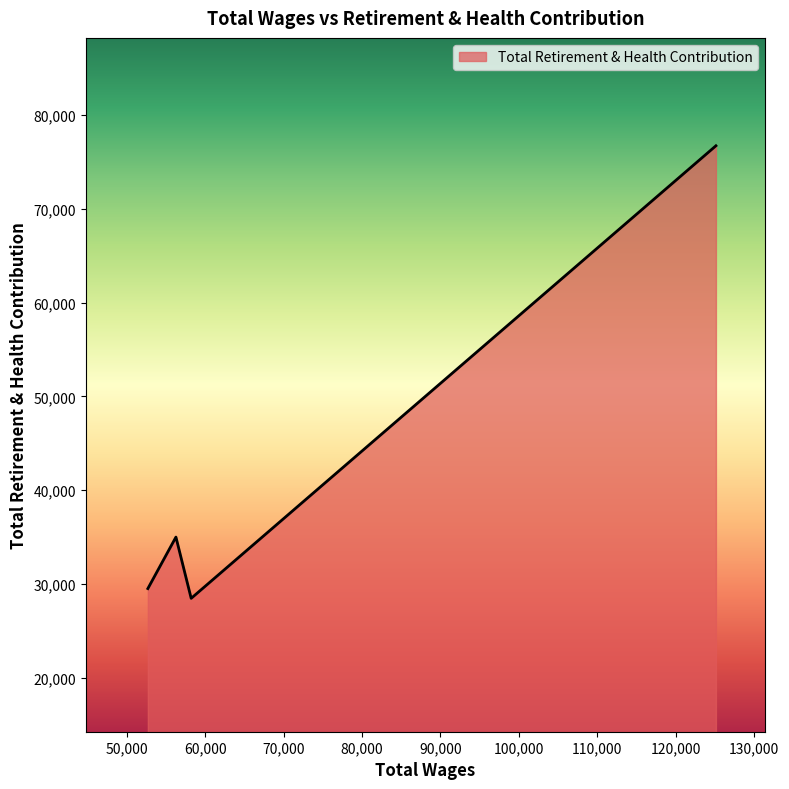

What is the difference between the second highest and minimum values?

6537